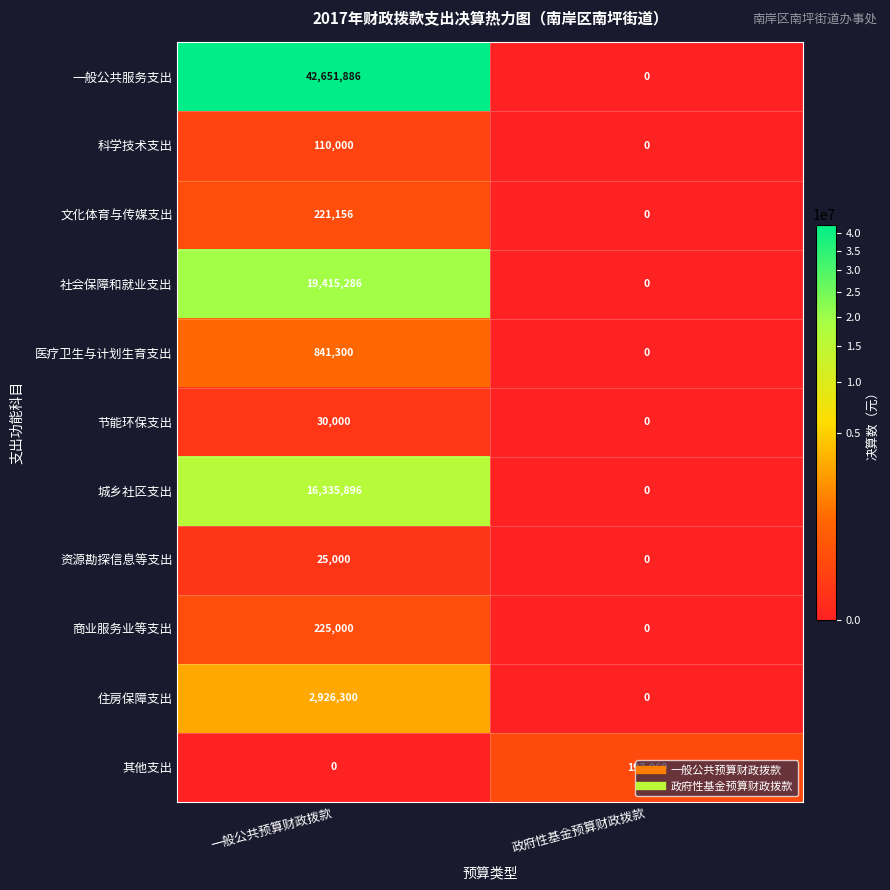

At which category does the chart reach its peak across all series?

一般公共预算财政拨款